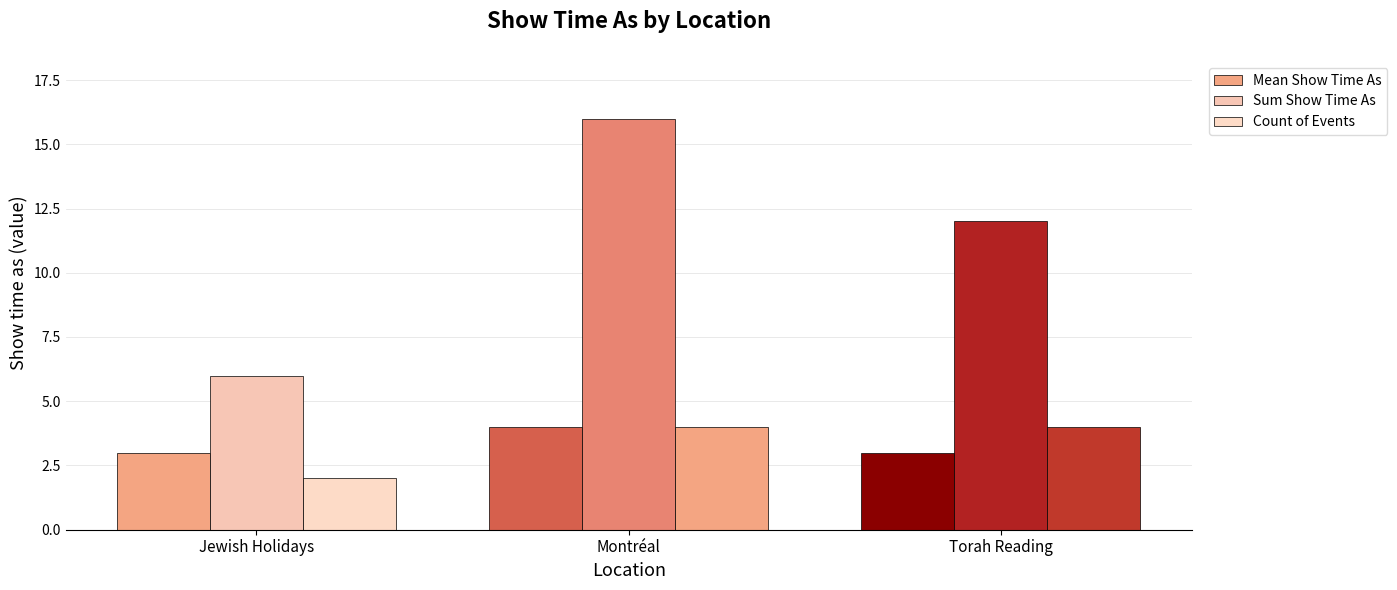

Reading left to right, what are all the values shown in this chart?

Mean Show Time As: Jewish Holidays=3	Montréal=4	Torah Reading=3
Sum Show Time As: Jewish Holidays=6	Montréal=16	Torah Reading=12
Count of Events: Jewish Holidays=2	Montréal=4	Torah Reading=4